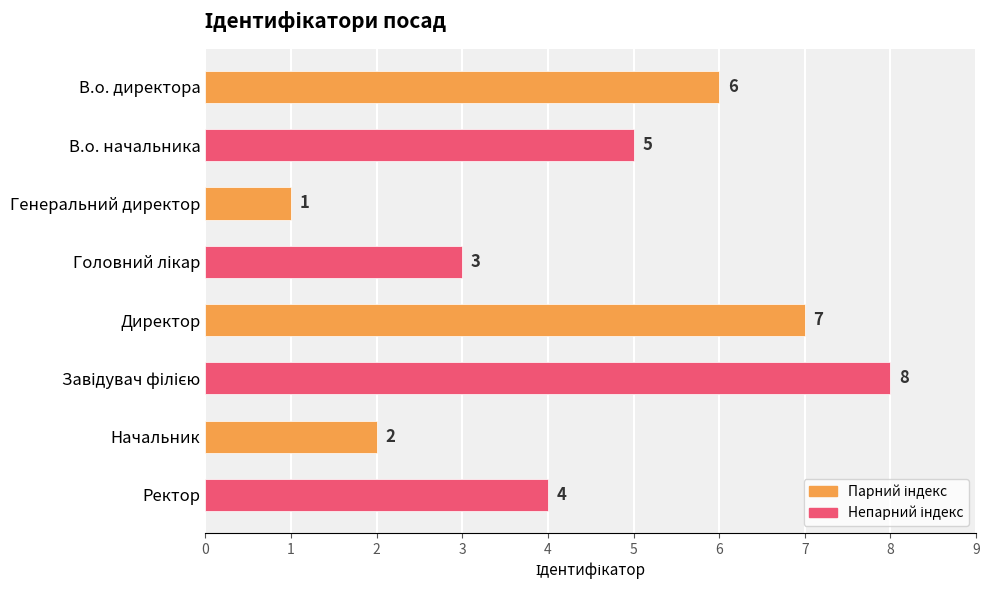

How many values are between 3 and 7?

5